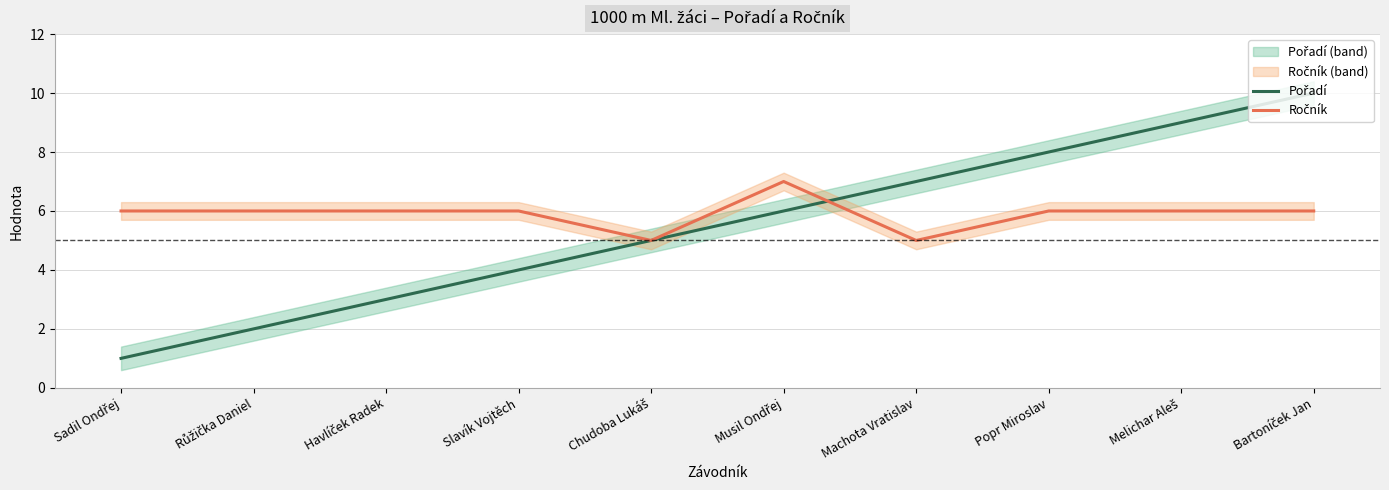

Where is Pořadí nearest to the value 5?

Chudoba Lukáš